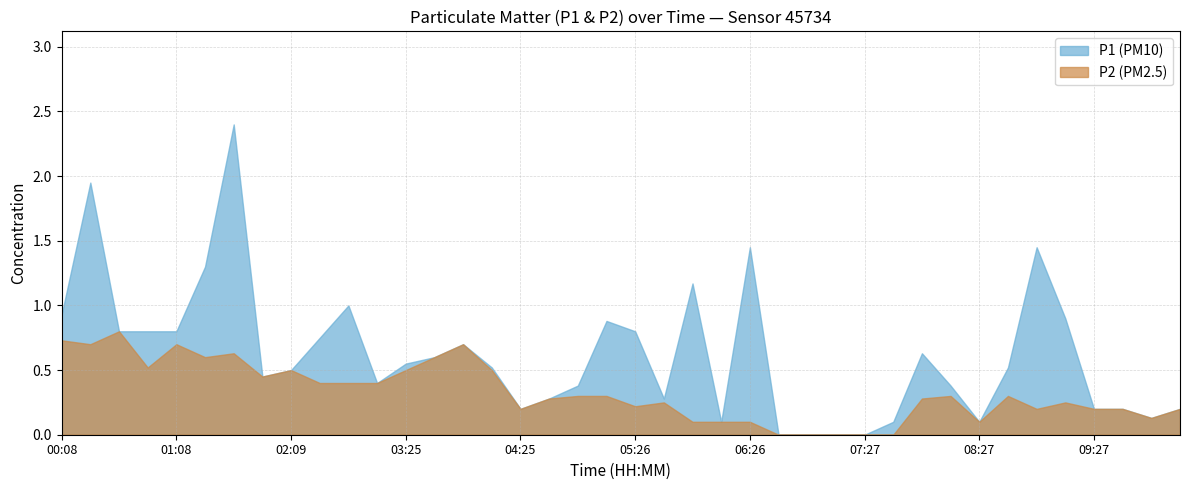

Rank the series at 08:57 from lowest to highest value.

P2, P1